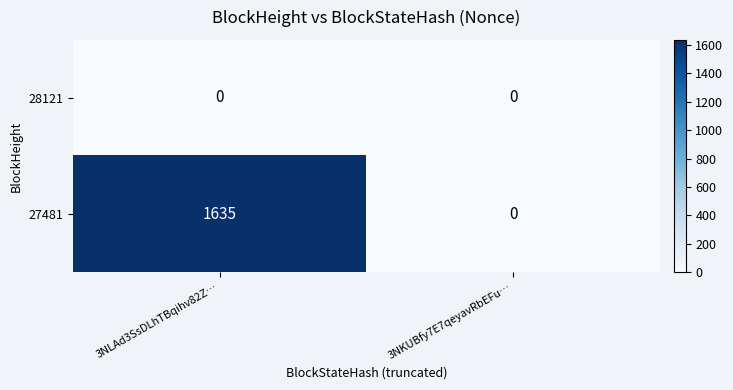

At which label is 27481 closest to 817?

3NKUBfy7E7qeyavRbEFu…